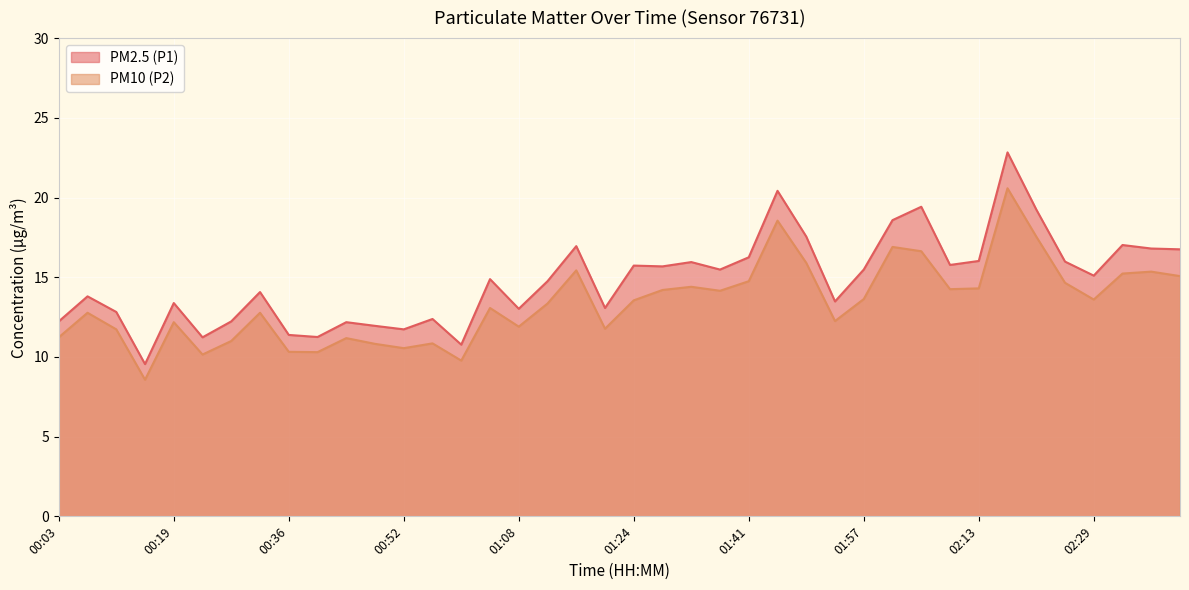

What are all the series names shown in the legend?

PM2.5 (P1), PM10 (P2)